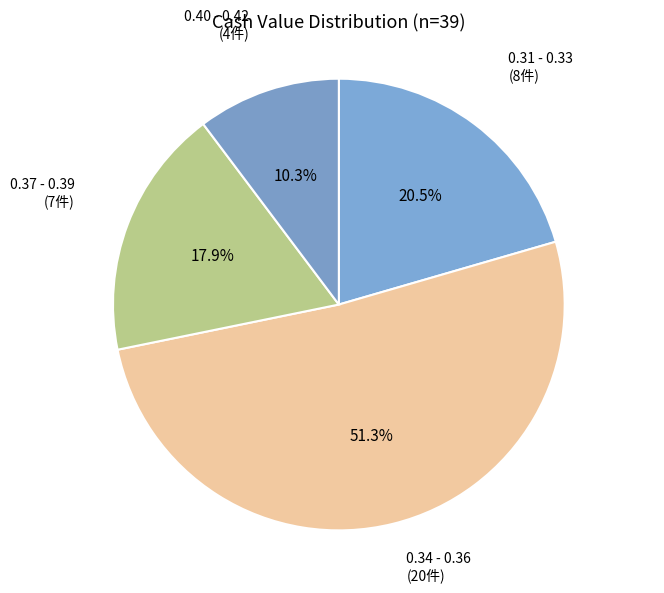

Does any single category account for the majority?

Yes